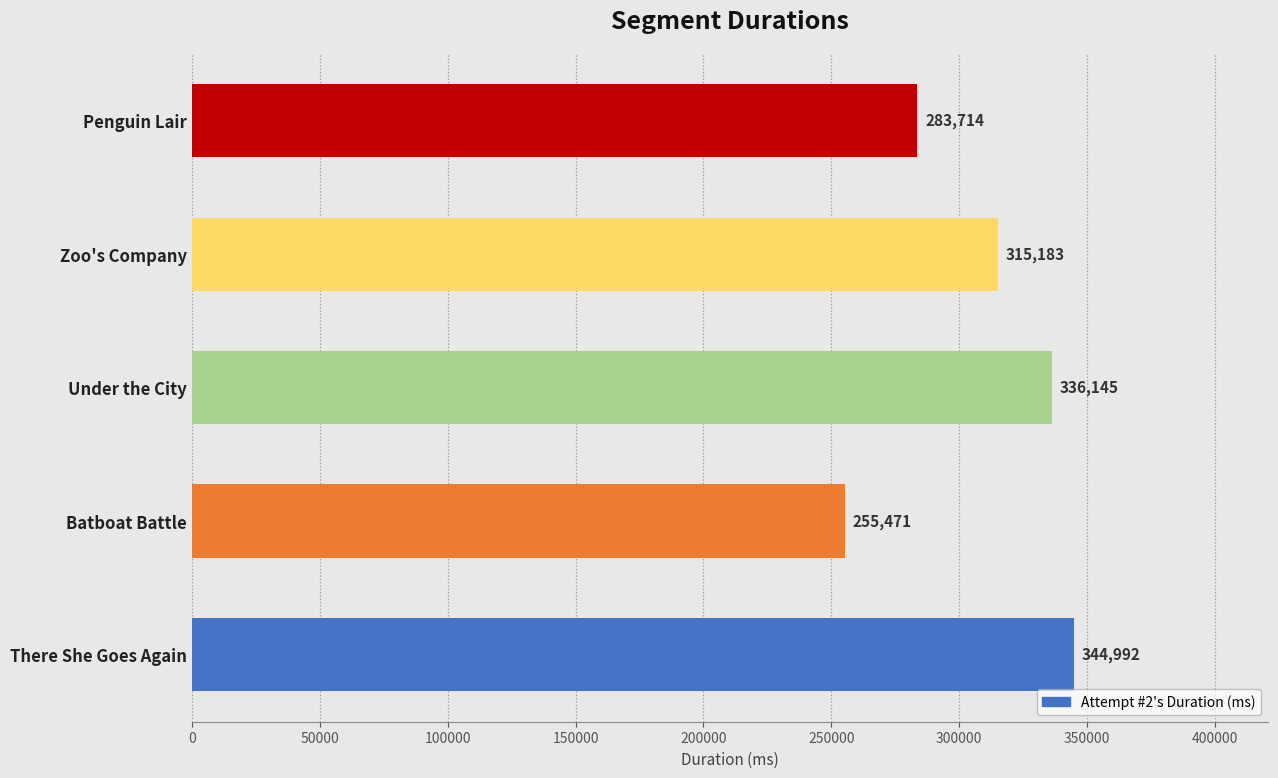

What is the sum of the values at Penguin Lair and Under the City?

619859